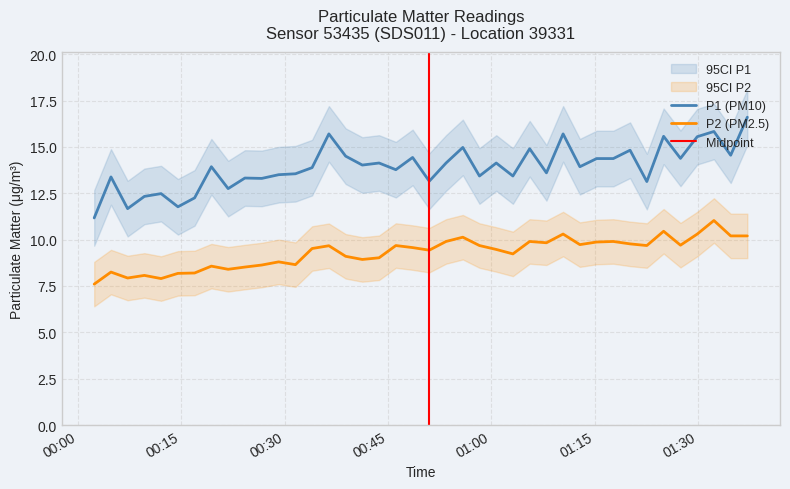

True or false: P1 (PM10) and P2 (PM2.5) intersect in this chart.

False